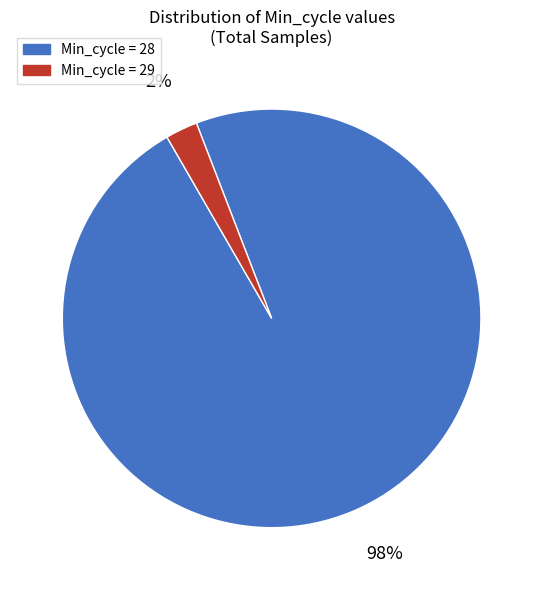

Count the number of slices in the pie.

2